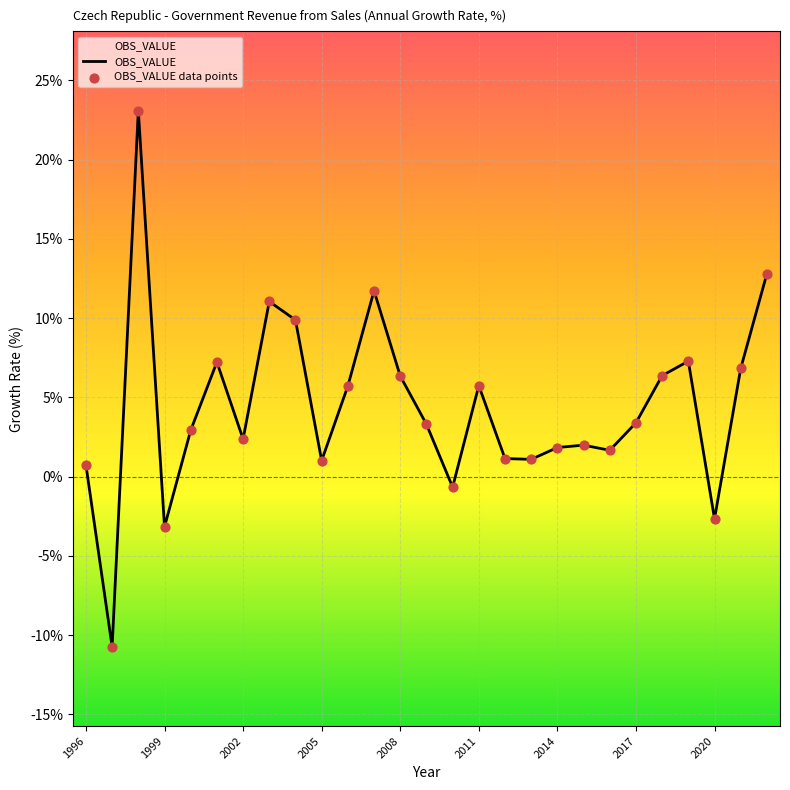

What is the difference between the maximum and minimum values?

33.8